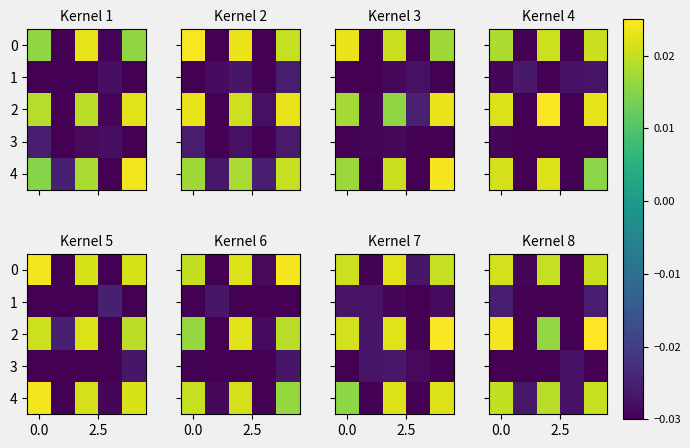

How many values in row_0 are below zero?

2